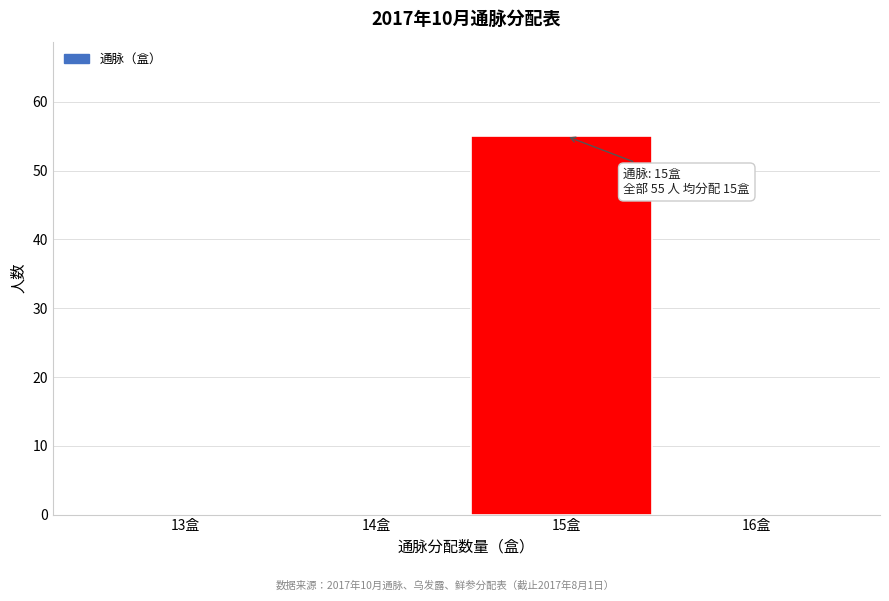

Reading left to right, extract all data points from this chart.

13盒=0	14盒=0	15盒=55	16盒=0